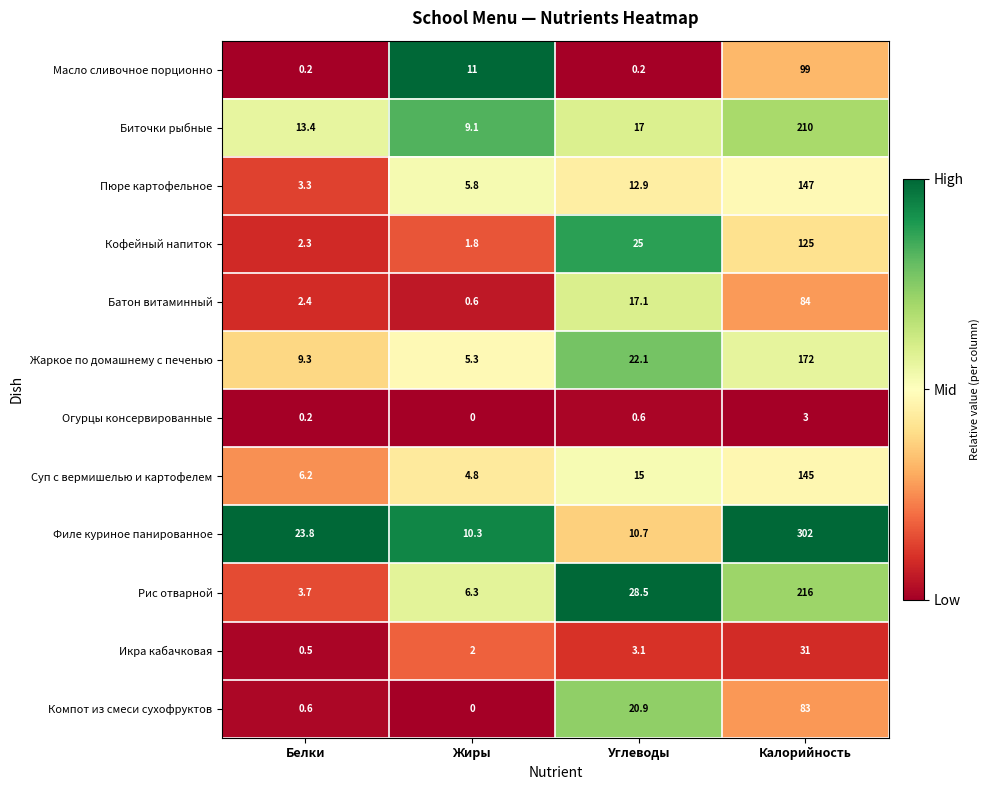

Which series changed the most between Белки and Калорийность?

Филе куриное панированное